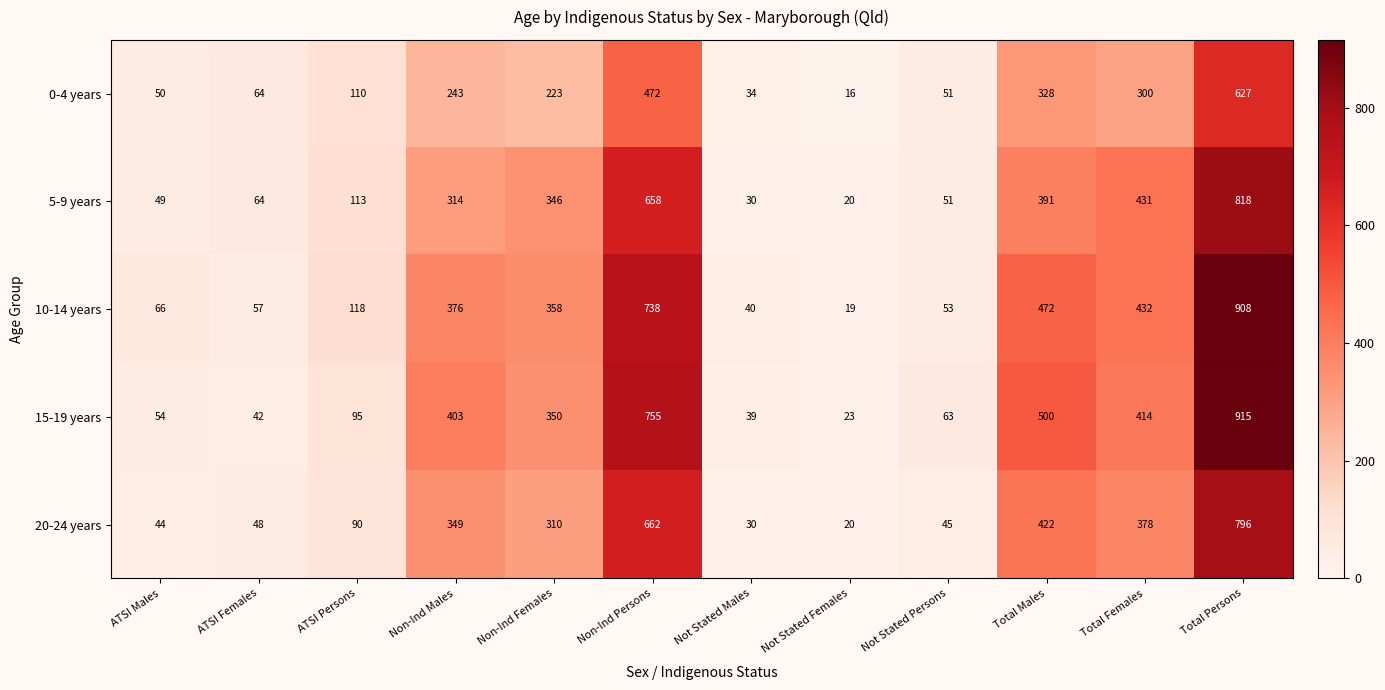

Which series has the largest total across all categories?

15-19 years